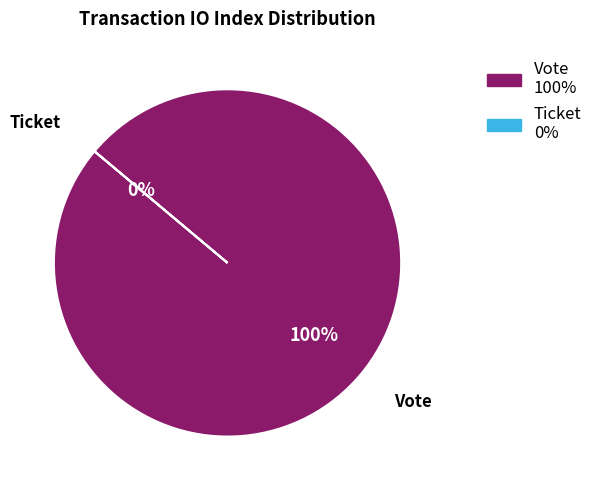

Is it true that Vote (io_index=1) is 100% of the pie?

True